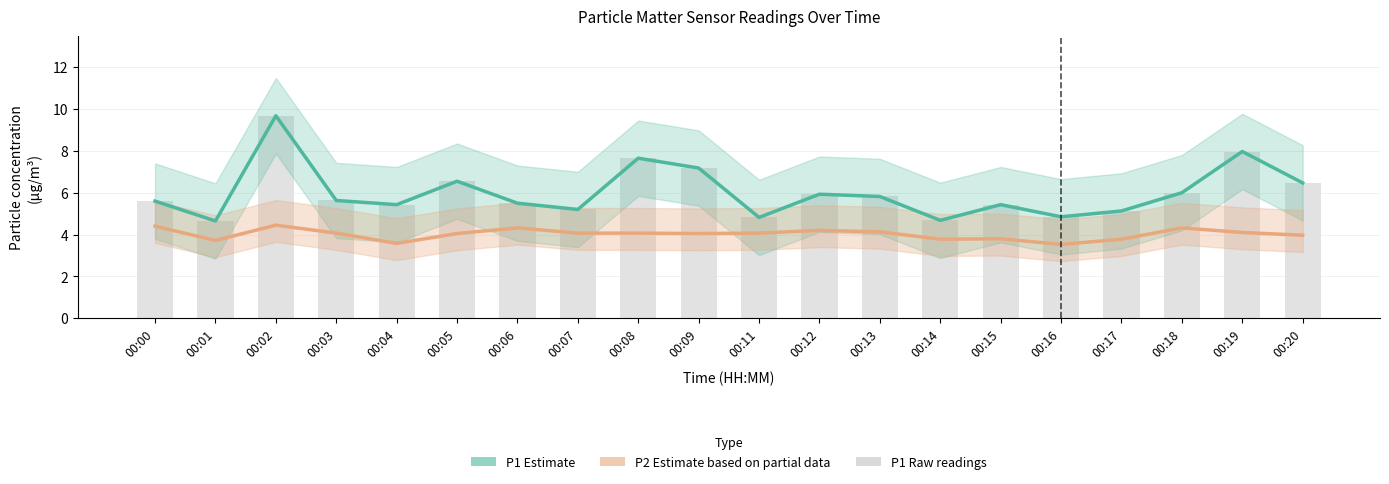

What is the sum of the values at 00:16 and 00:09?

12.0